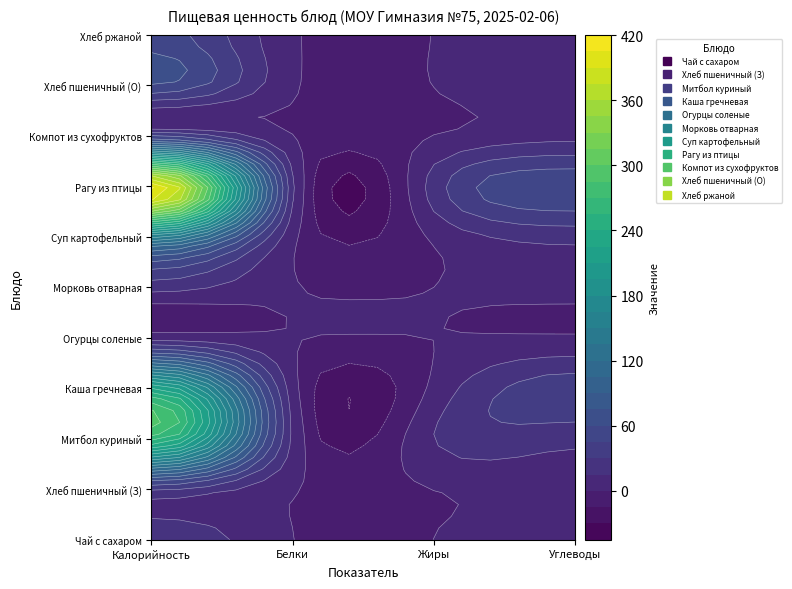

Is it true that Компот из сухофруктов equals 27.6 at Калорийность?

False